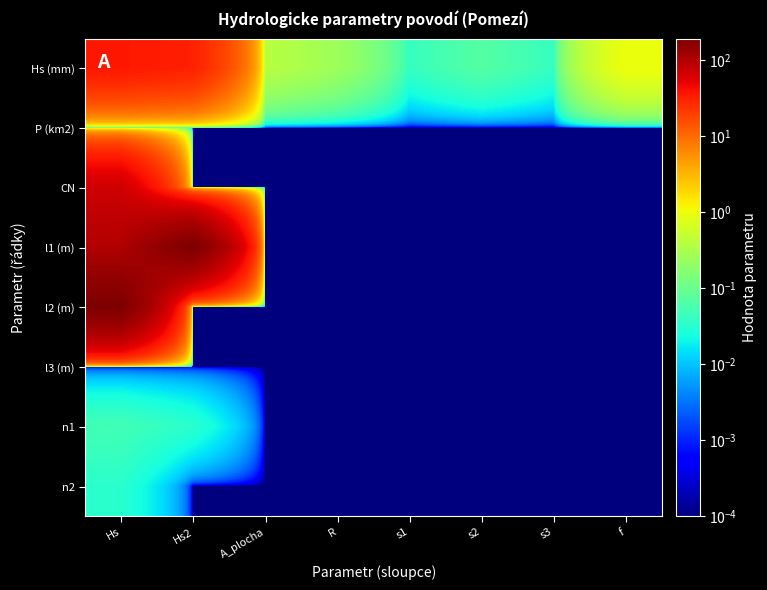

Reading left to right, what are all the values shown in this chart?

Hs (mm): Hs=36.2	Hs2=31.5	A_plocha=0.4	R=0.2	s1=0.0	s2=0.1	s3=0.0	f=1.0
P (km2): Hs=0.0	Hs2=0.0	A_plocha=0.0	R=0.0	s1=0.0	s2=0.0	s3=0.0	f=0.0
CN: Hs=70.0	Hs2=0.0	A_plocha=0.0	R=0.0	s1=0.0	s2=0.0	s3=0.0	f=0.0
l1 (m): Hs=100.0	Hs2=194.0	A_plocha=0.0	R=0.0	s1=0.0	s2=0.0	s3=0.0	f=0.0
l2 (m): Hs=194.0	Hs2=0.0	A_plocha=0.0	R=0.0	s1=0.0	s2=0.0	s3=0.0	f=0.0
l3 (m): Hs=0.0	Hs2=0.0	A_plocha=0.0	R=0.0	s1=0.0	s2=0.0	s3=0.0	f=0.0
n1: Hs=0.1	Hs2=0.0	A_plocha=0.0	R=0.0	s1=0.0	s2=0.0	s3=0.0	f=0.0
n2: Hs=0.0	Hs2=0.0	A_plocha=0.0	R=0.0	s1=0.0	s2=0.0	s3=0.0	f=0.0